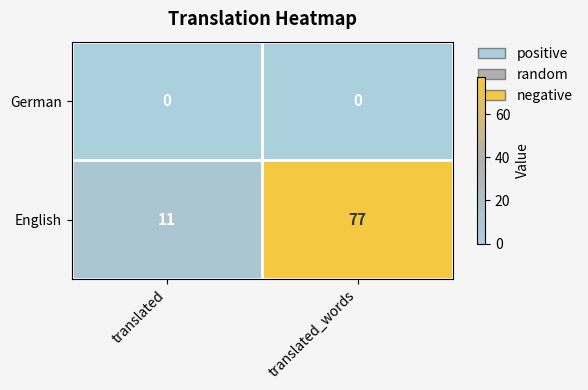

Reading left to right, extract all data points from this chart.

German: 0	0
English: 11	77